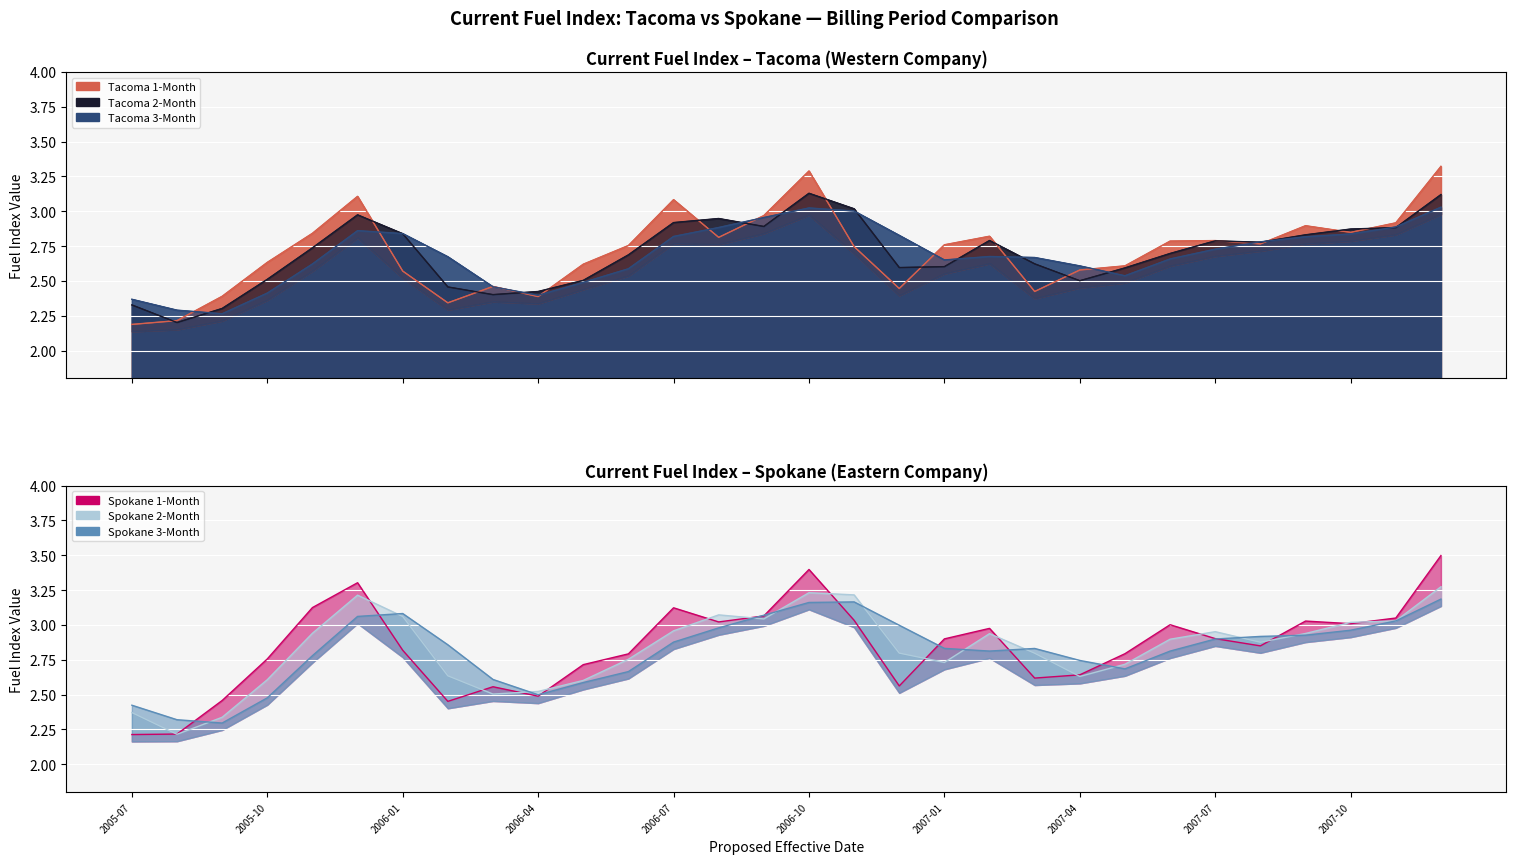

How many times do Tacoma 3-Month and Tacoma 2-Month cross each other?

13